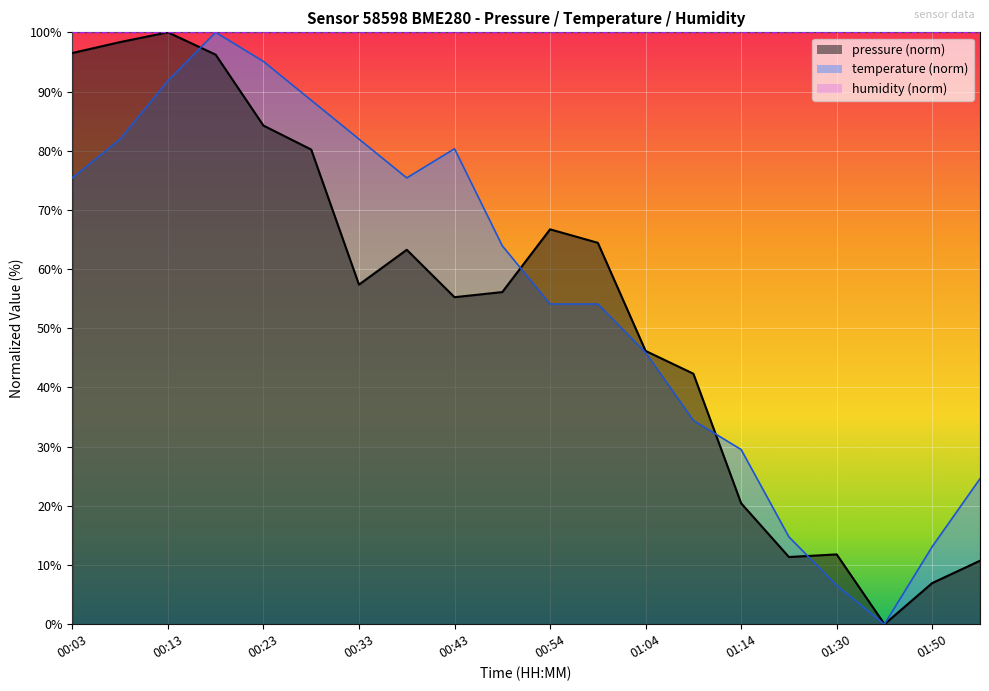

What is the spread (max minus min) of values at 00:03?

24.6